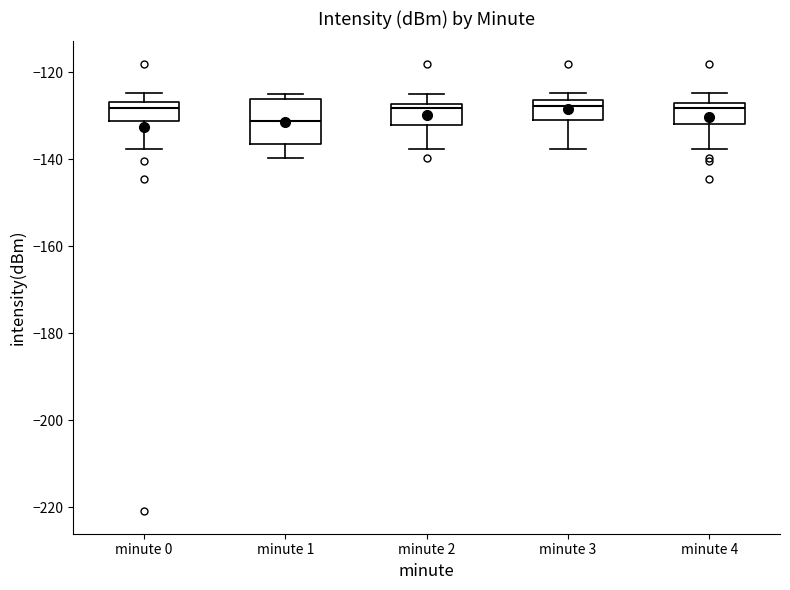

Which box has the lowest median line?

minute 1